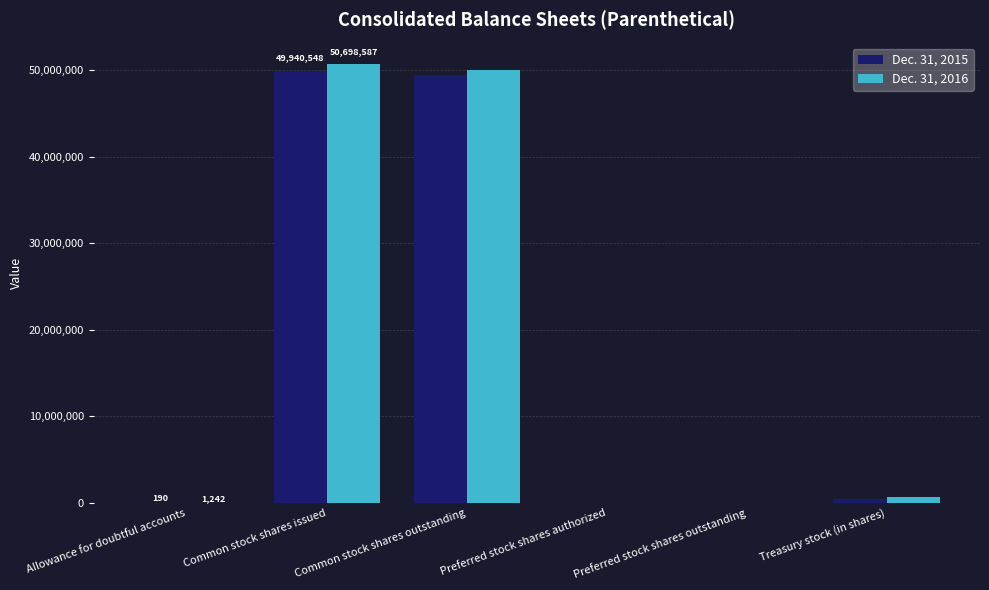

Is it true that Dec. 31, 2015 equals 49940548 at Common stock shares issued?

True